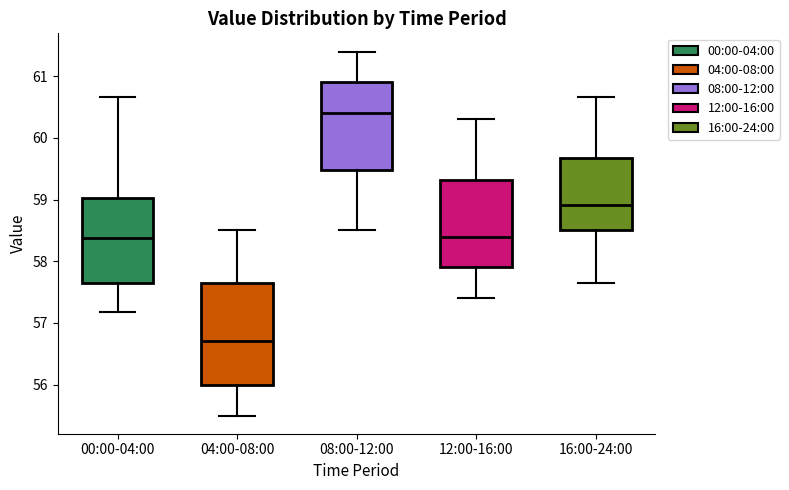

Reading left to right, read every box against the y-axis: the position of its median line, the range the box covers, and the ends of its whiskers. The values are not printed on the chart, so give them approximately, as read against the axis.

00:00-04:00: median 58.4, box 57.6 to 59.0, whiskers 57.2 to 60.7
04:00-08:00: median 56.7, box 56.0 to 57.7, whiskers 55.5 to 58.5
08:00-12:00: median 60.4, box 59.5 to 60.9, whiskers 58.5 to 61.4
12:00-16:00: median 58.4, box 57.9 to 59.3, whiskers 57.4 to 60.3
16:00-24:00: median 58.9, box 58.5 to 59.7, whiskers 57.7 to 60.7